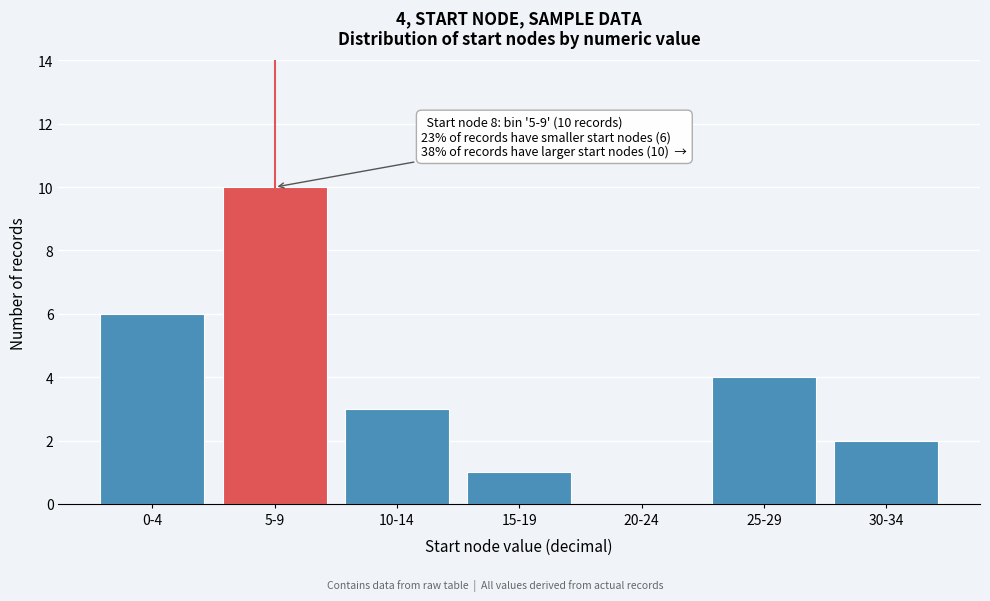

Reading right to left, list all the values displayed in this chart.

30-34=2	25-29=4	20-24=0	15-19=1	10-14=3	5-9=10	0-4=6